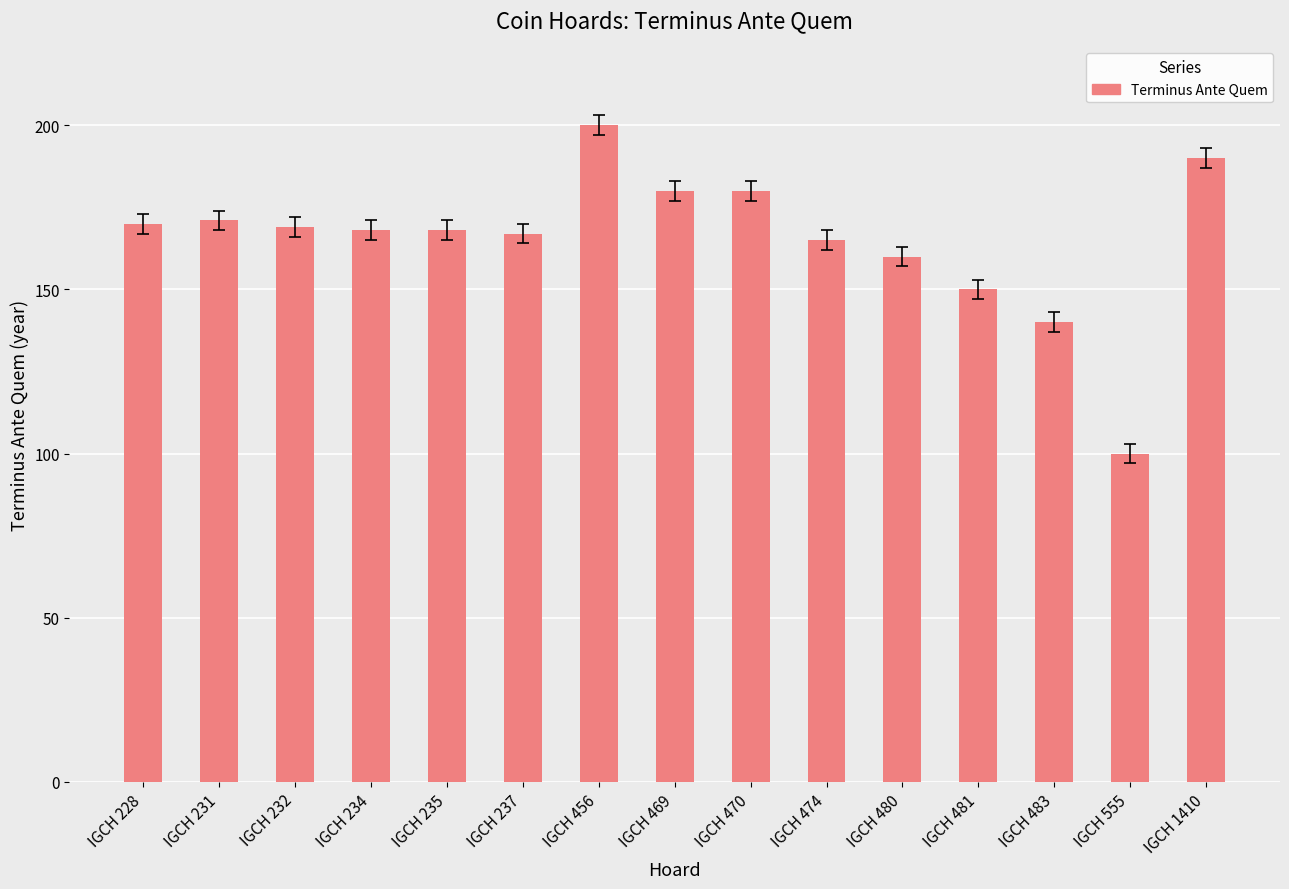

What is the difference between the maximum and minimum values?

100